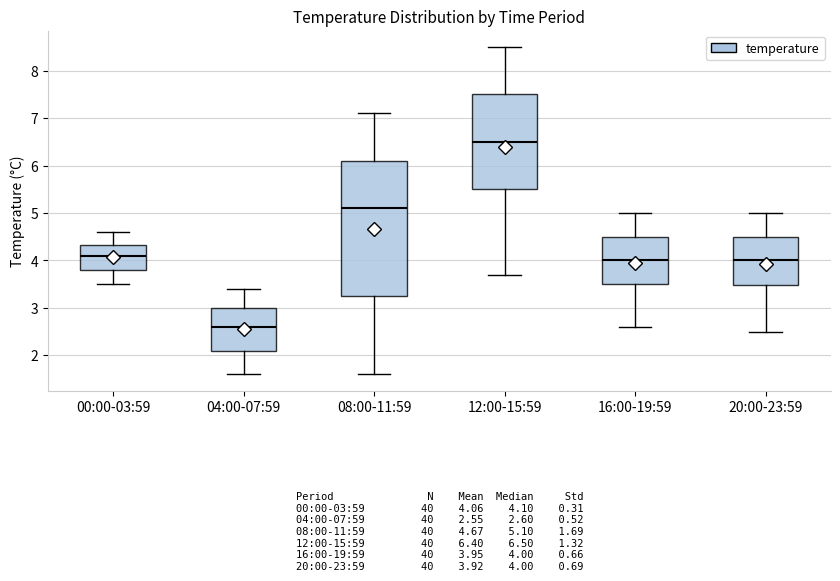

Which box has the highest median line?

12:00-15:59